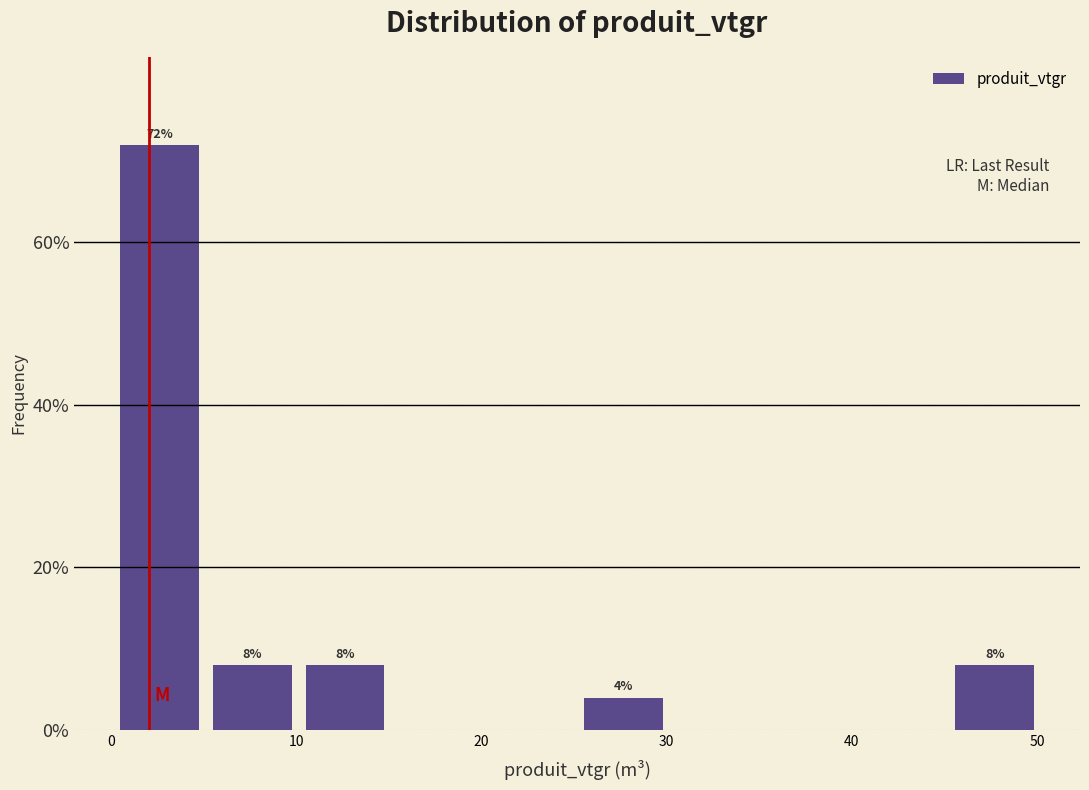

Over which range of the x-axis is the bar tallest?

0 to 5